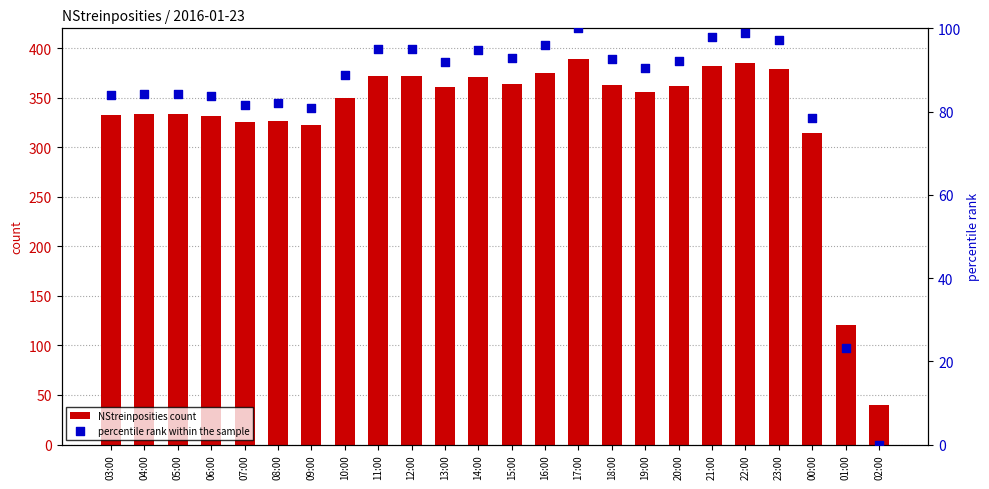

Is the value of percentile rank within the sample at 21:00 greater than the value of NStreinposities count at 01:00?

No